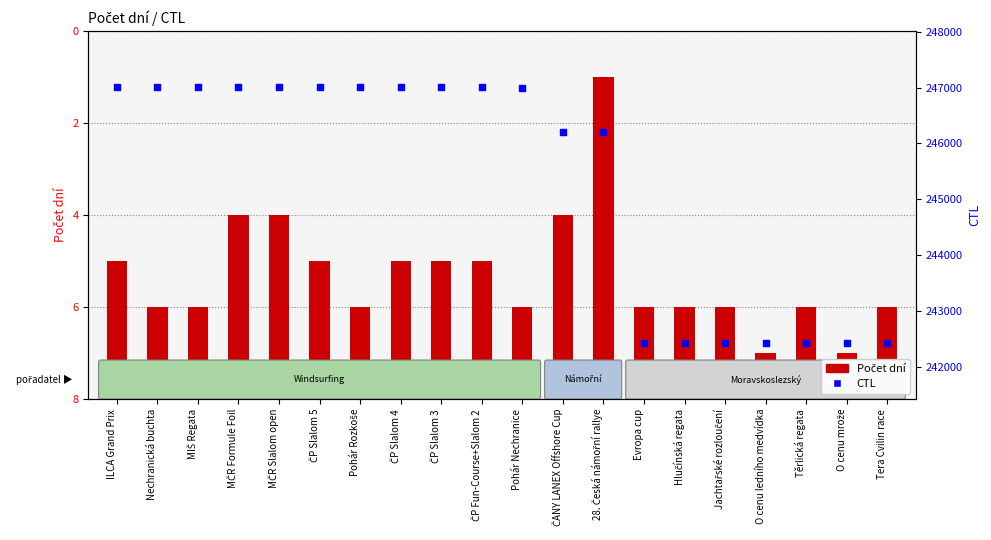

What are all the series names shown in the legend?

Počet dní, CTL